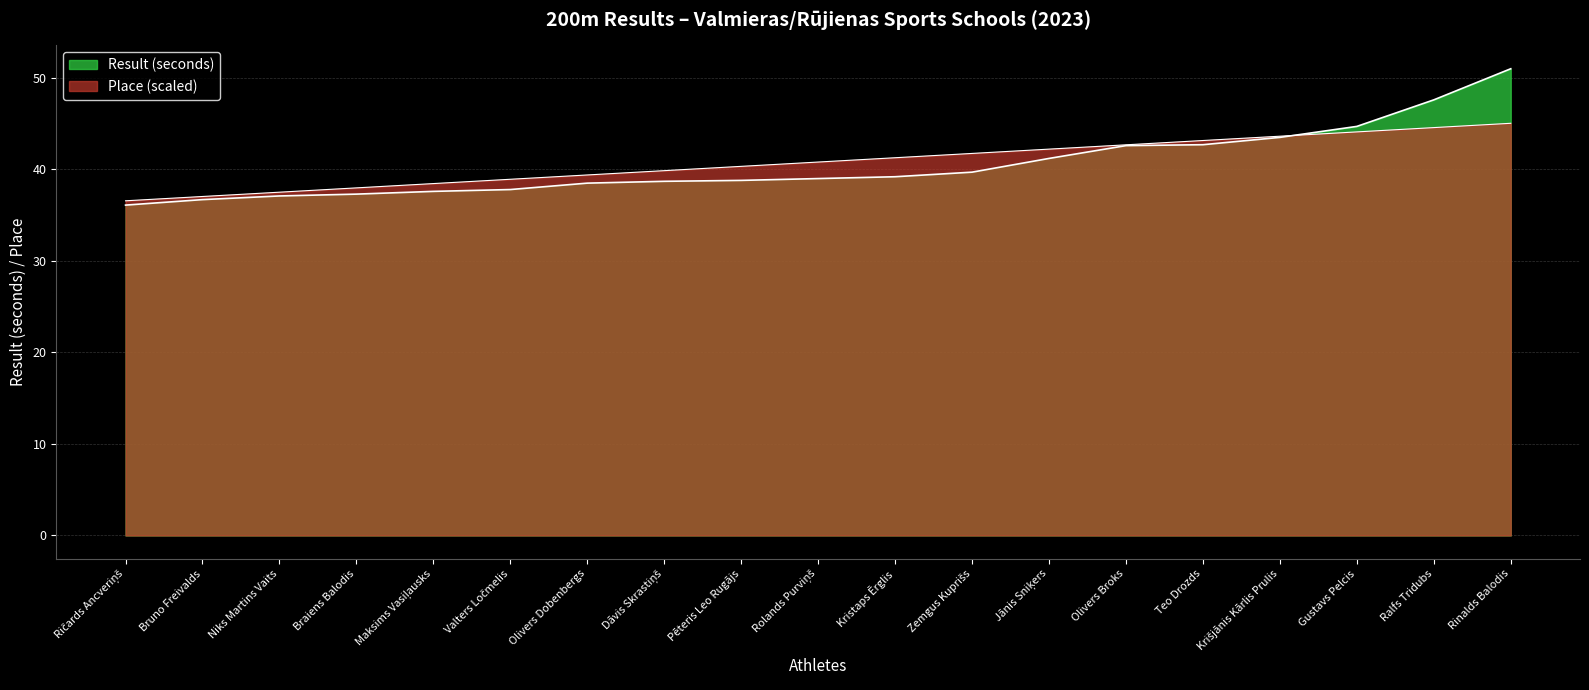

What is the average value of the Place series?

40.8